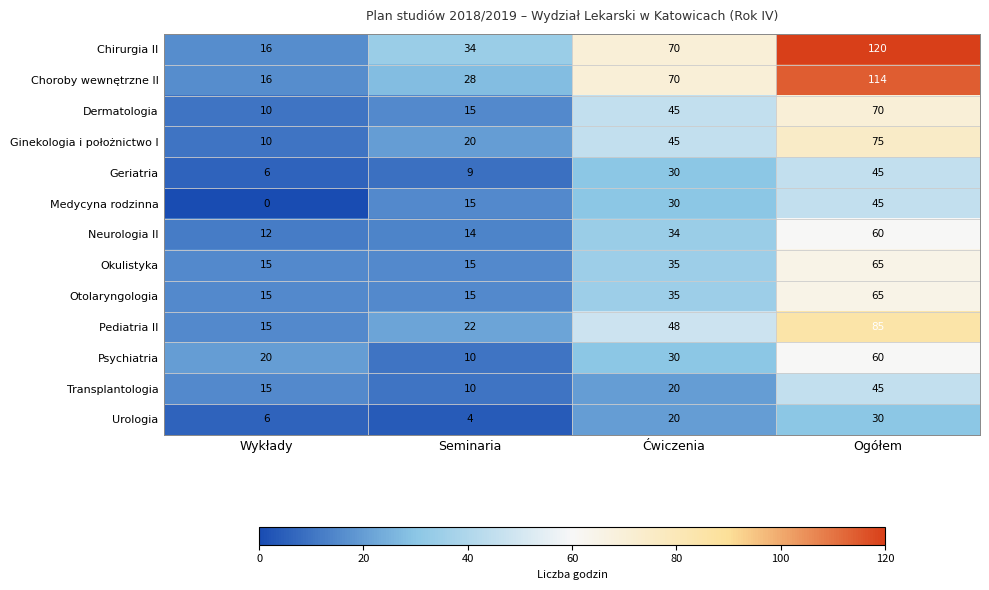

Count the number of data series in this chart.

13